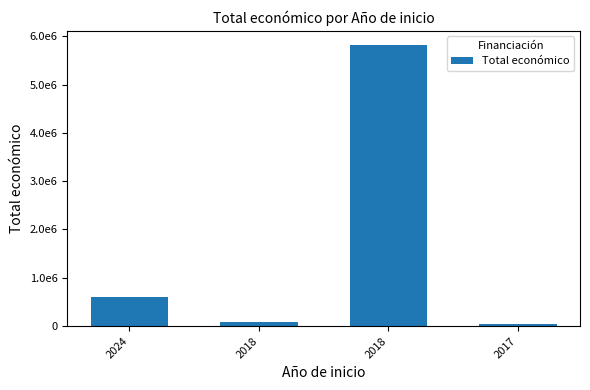

What is the change in value from 2018 to 2018?

+5729490